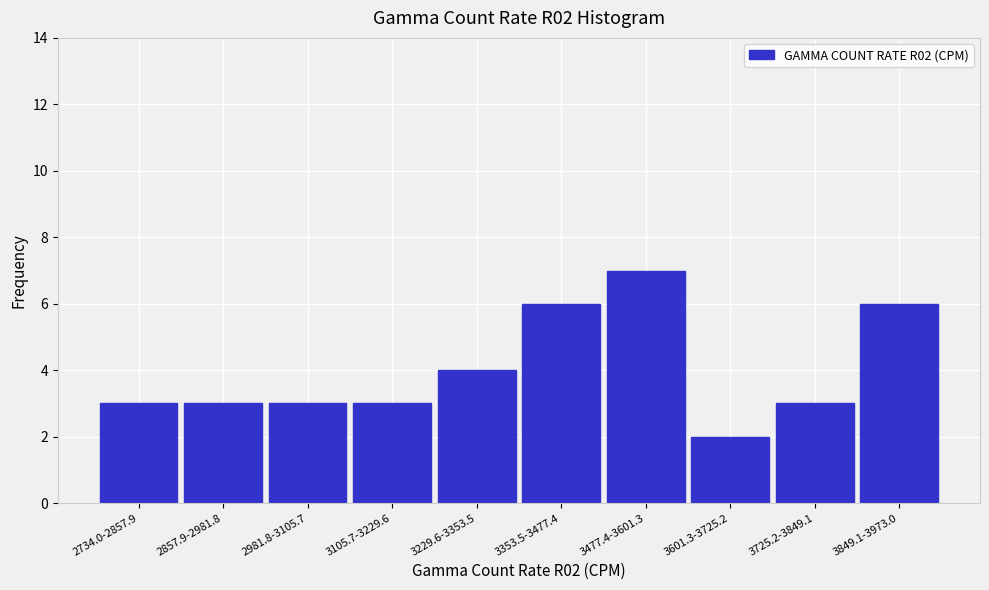

Reading left to right, what are all the values shown in this chart?

3	3	3	3	4	6	7	2	3	6